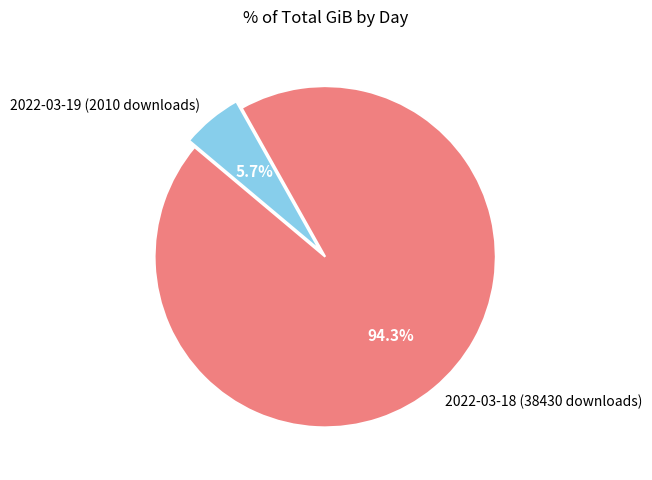

Between 2022-03-18 (38430 downloads) and 2022-03-19 (2010 downloads), which is larger?

2022-03-18 (38430 downloads)